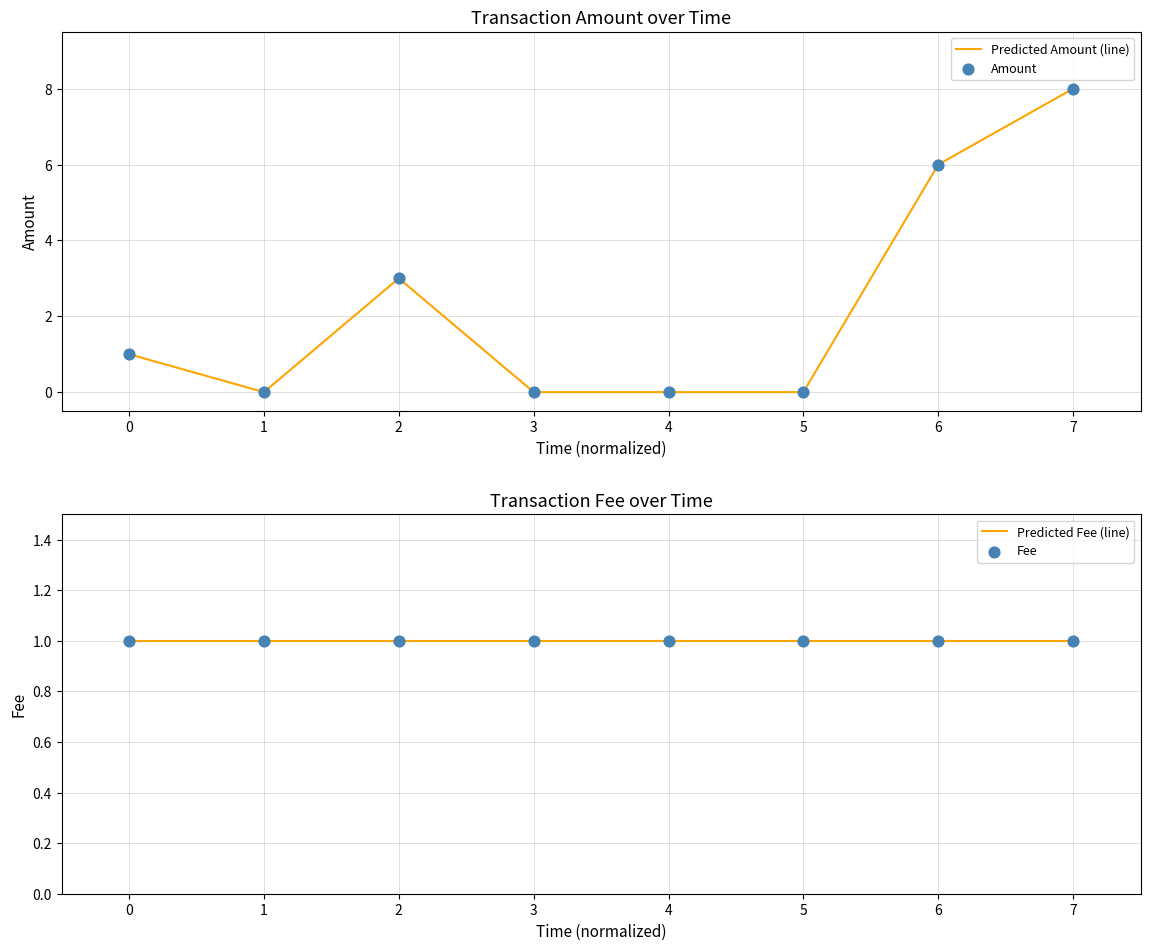

Which series has the widest spread of Y values?

Predicted Amount (line)